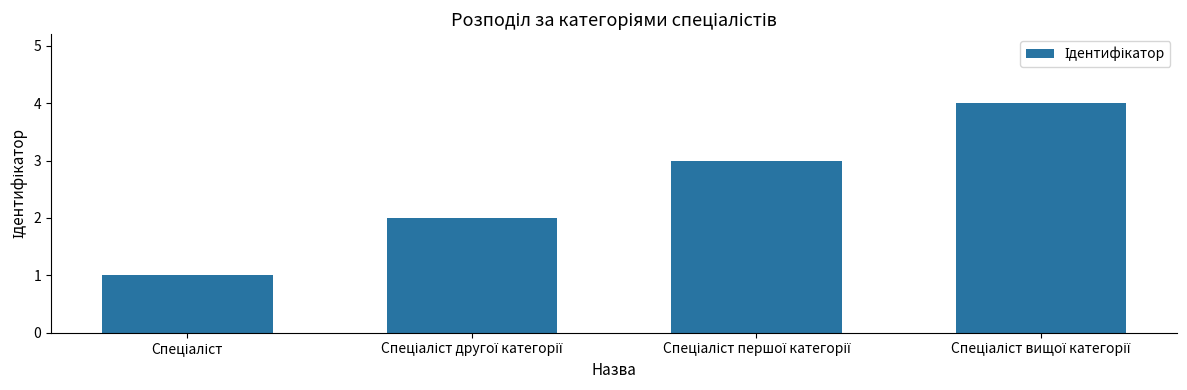

What is the difference between the maximum and minimum values?

3